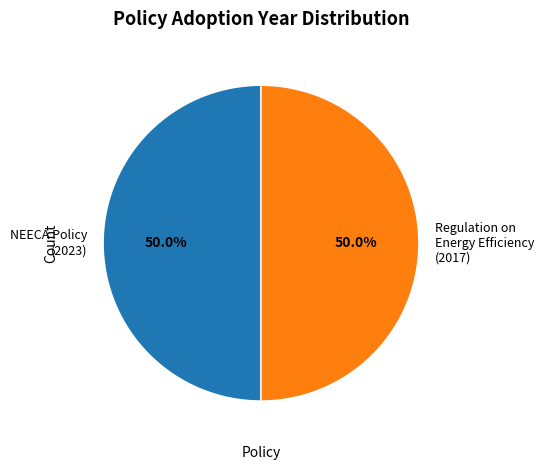

Combined, do Regulation on Energy Efficiency (2017) and NEECA Policy (2023) account for over 50%?

Yes